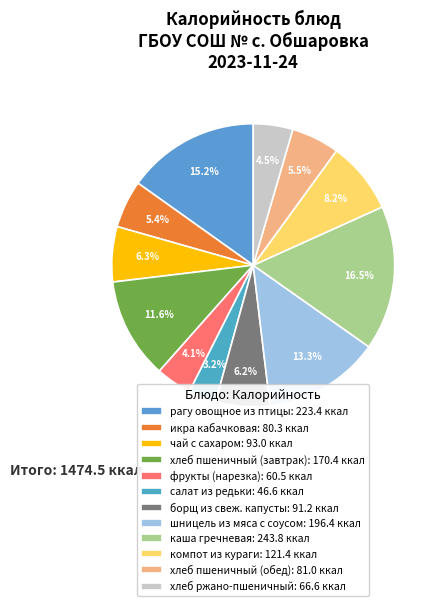

Which slice is the largest?

каша гречневая